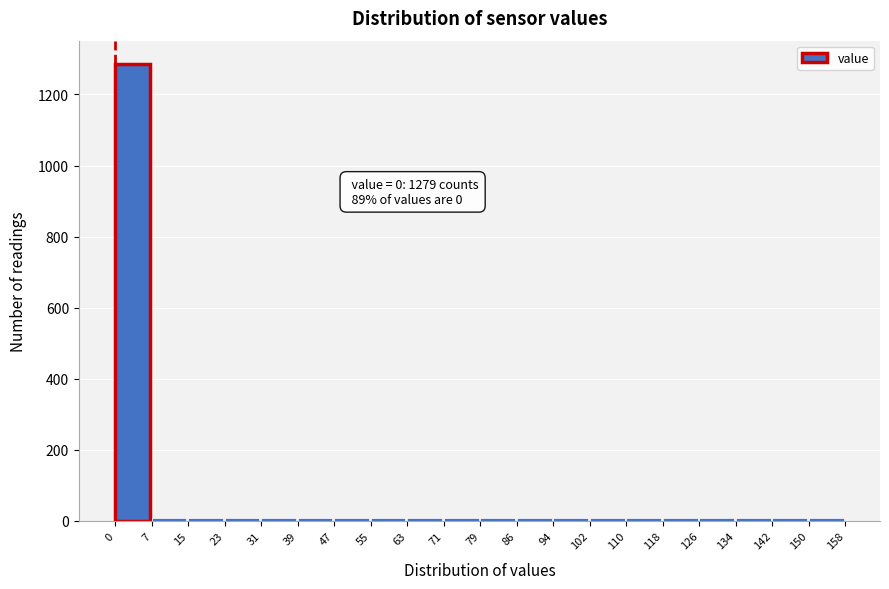

Over which range of the x-axis is the bar tallest?

0 to 7